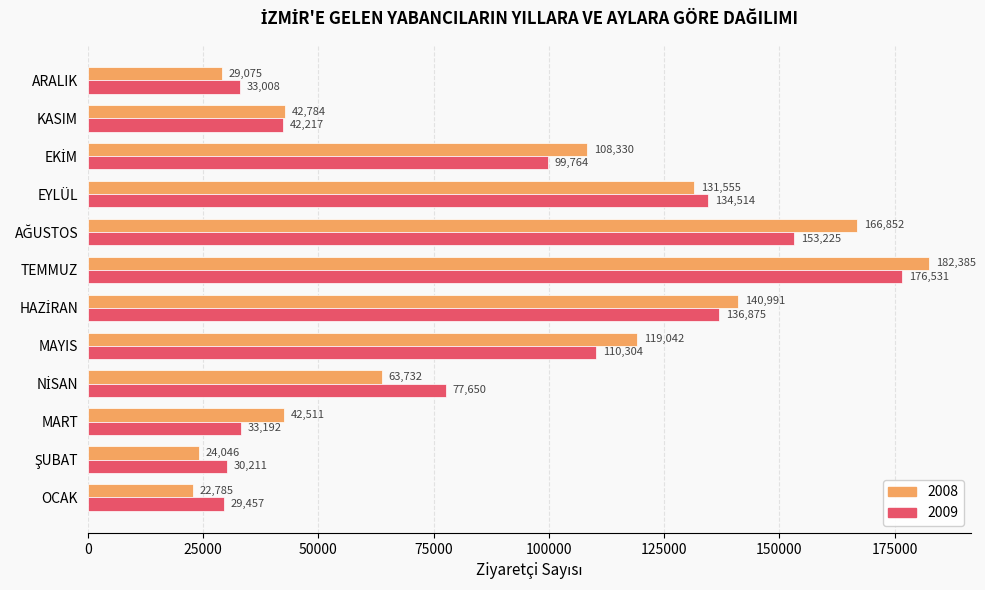

What is the spread (max minus min) of values at MART?

9319